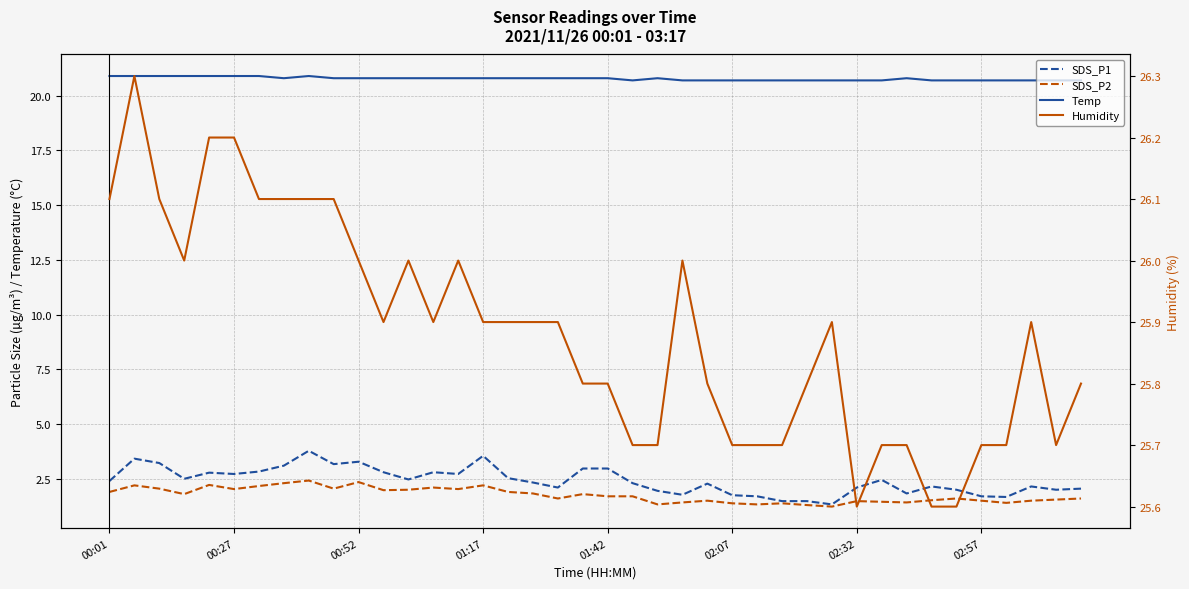

How many data points does each series have?

40